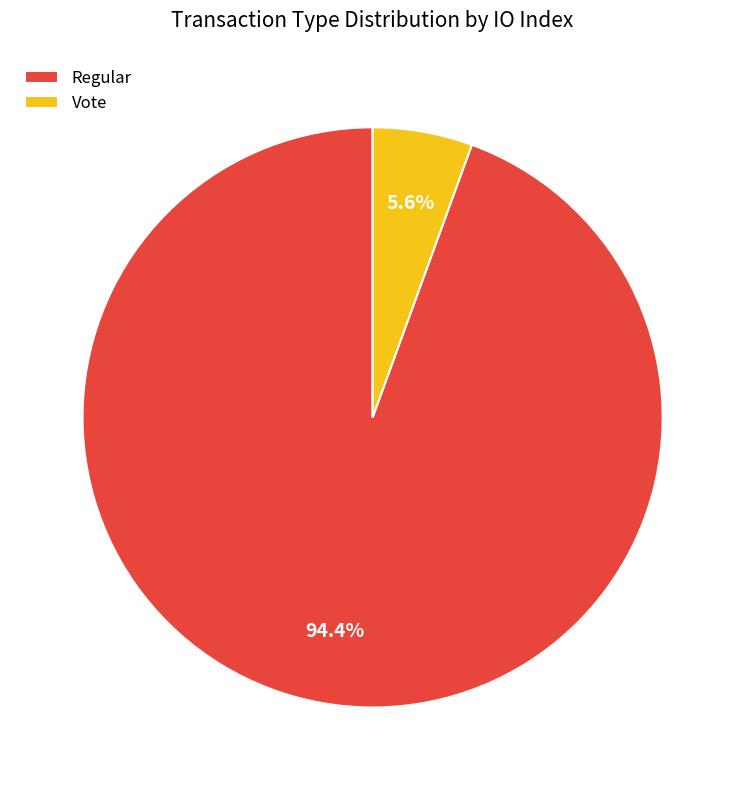

Combined, what portion of the pie is Regular and Vote?

100.0%